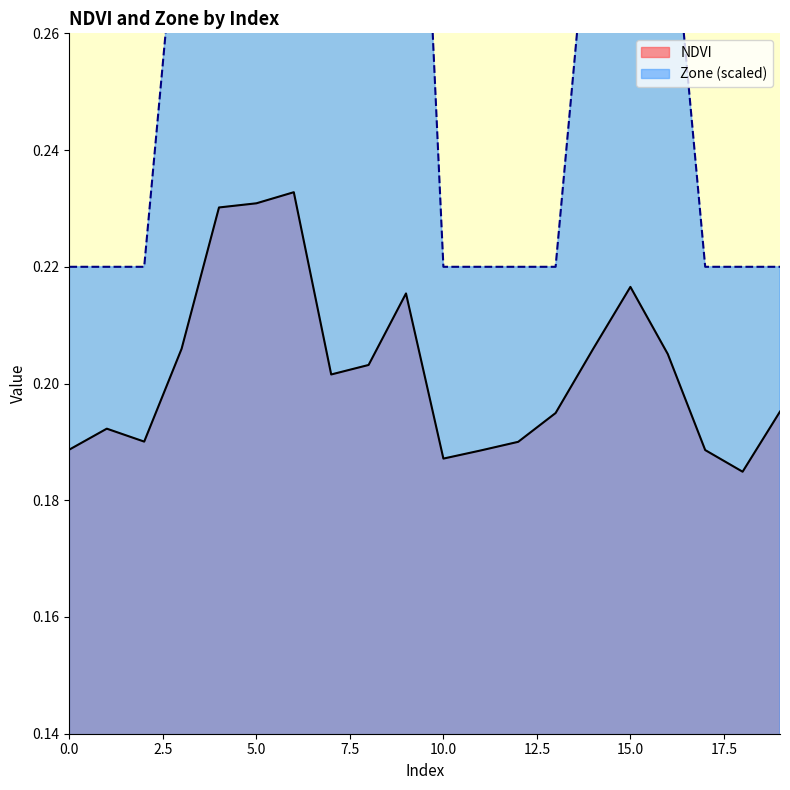

What is the difference between the highest and lowest values at 5?

0.1